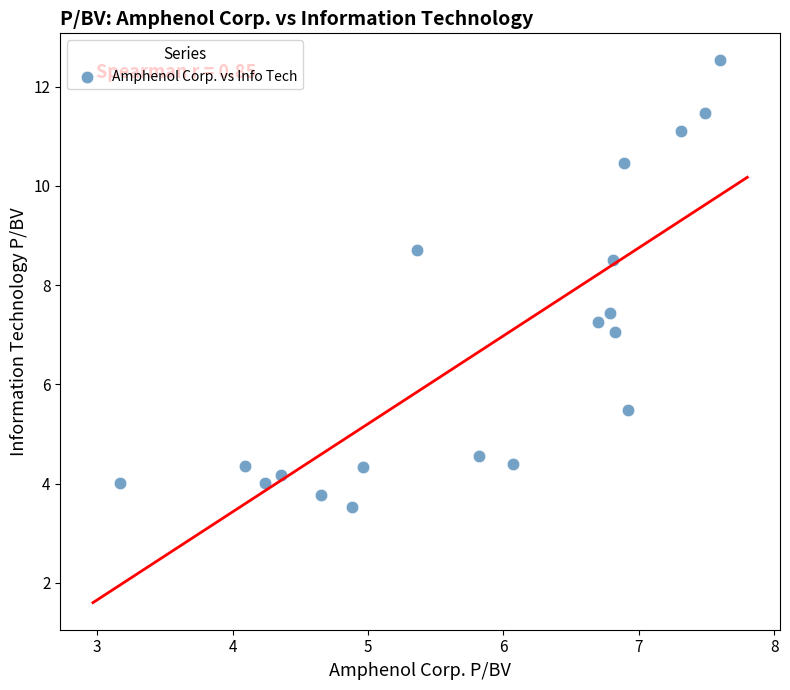

What is the range of X values (max minus min)?

4.4